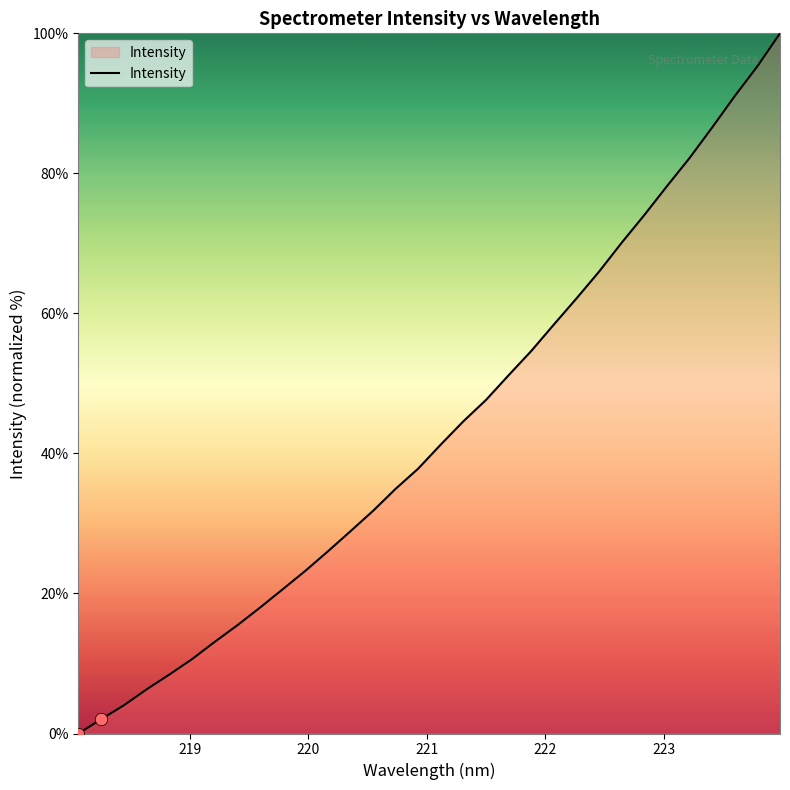

What is the greatest value displayed?

100.0